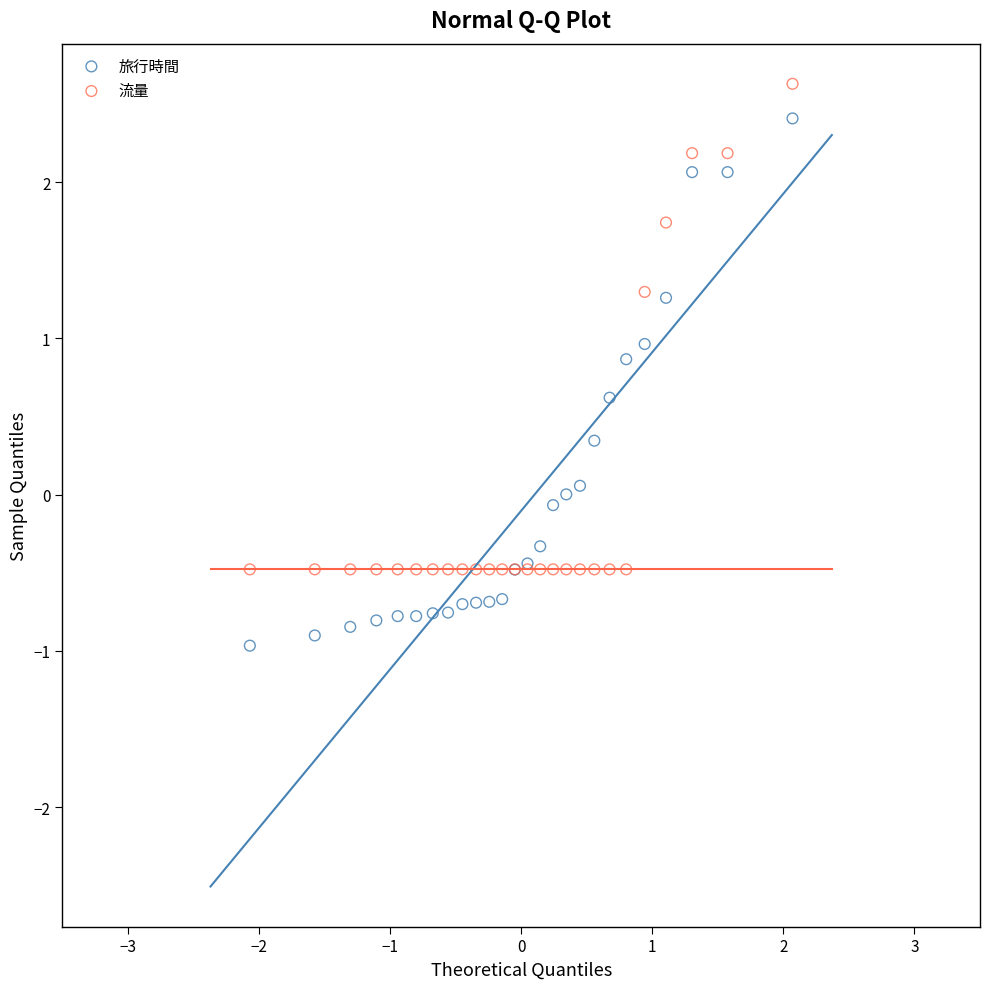

Which series contains the highest Y value?

流量